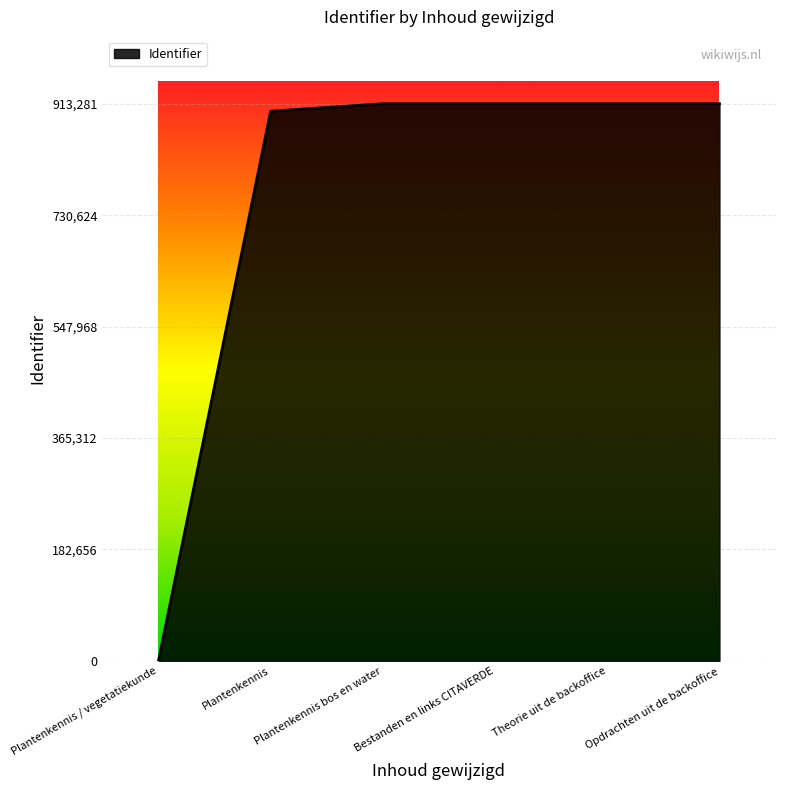

What is the approximate value at Opdrachten uit de backoffice?

913281